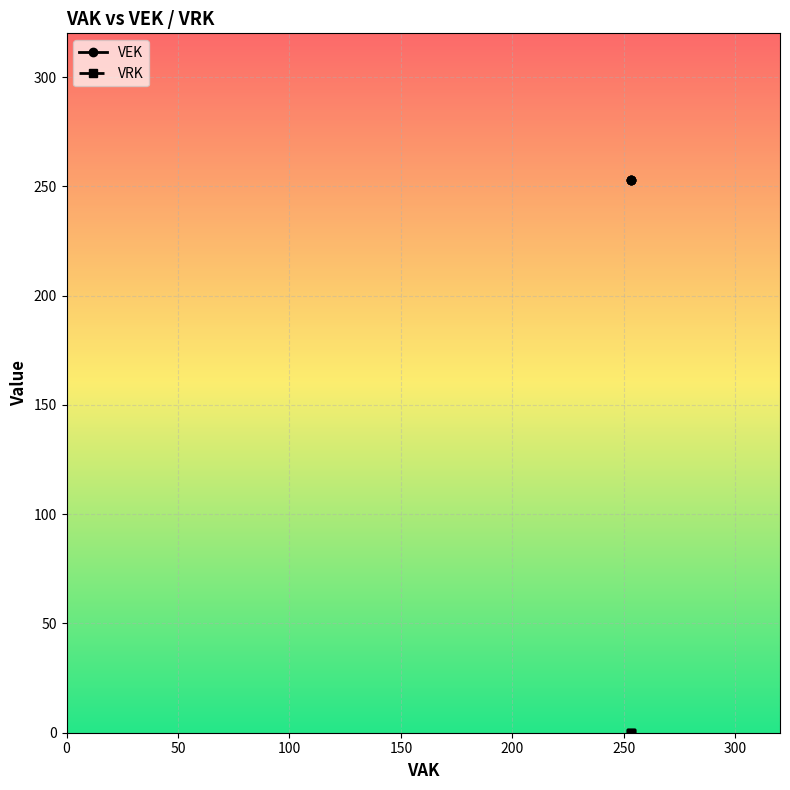

True or false: VEK has more than 0 points higher than both neighbors.

False